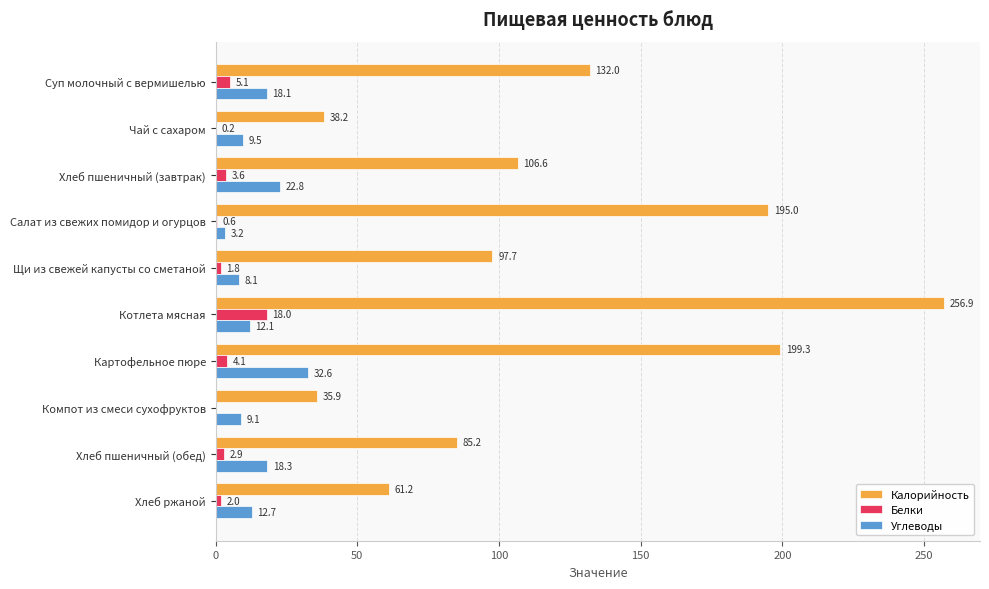

Between Щи из свежей капусты со сметаной and Компот из смеси сухофруктов, which series saw the biggest shift?

Калорийность